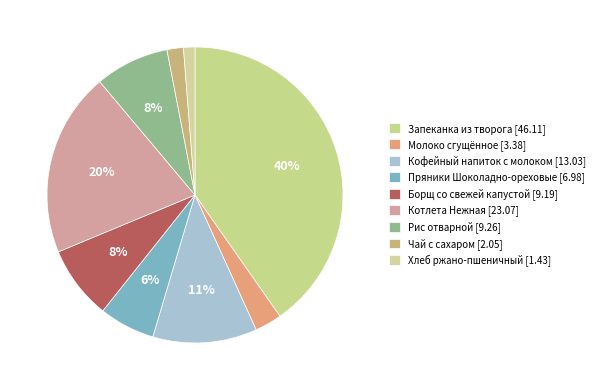

True or false: Запеканка из творога accounts for 40% of the total.

True